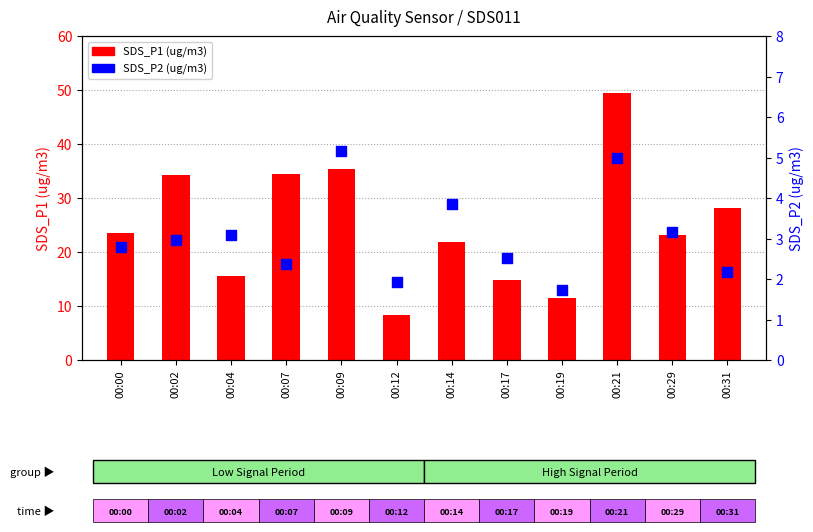

Is the value of SDS_P1 (ug/m3) at 00:31 greater than the value of SDS_P2 (ug/m3) at 00:29?

Yes